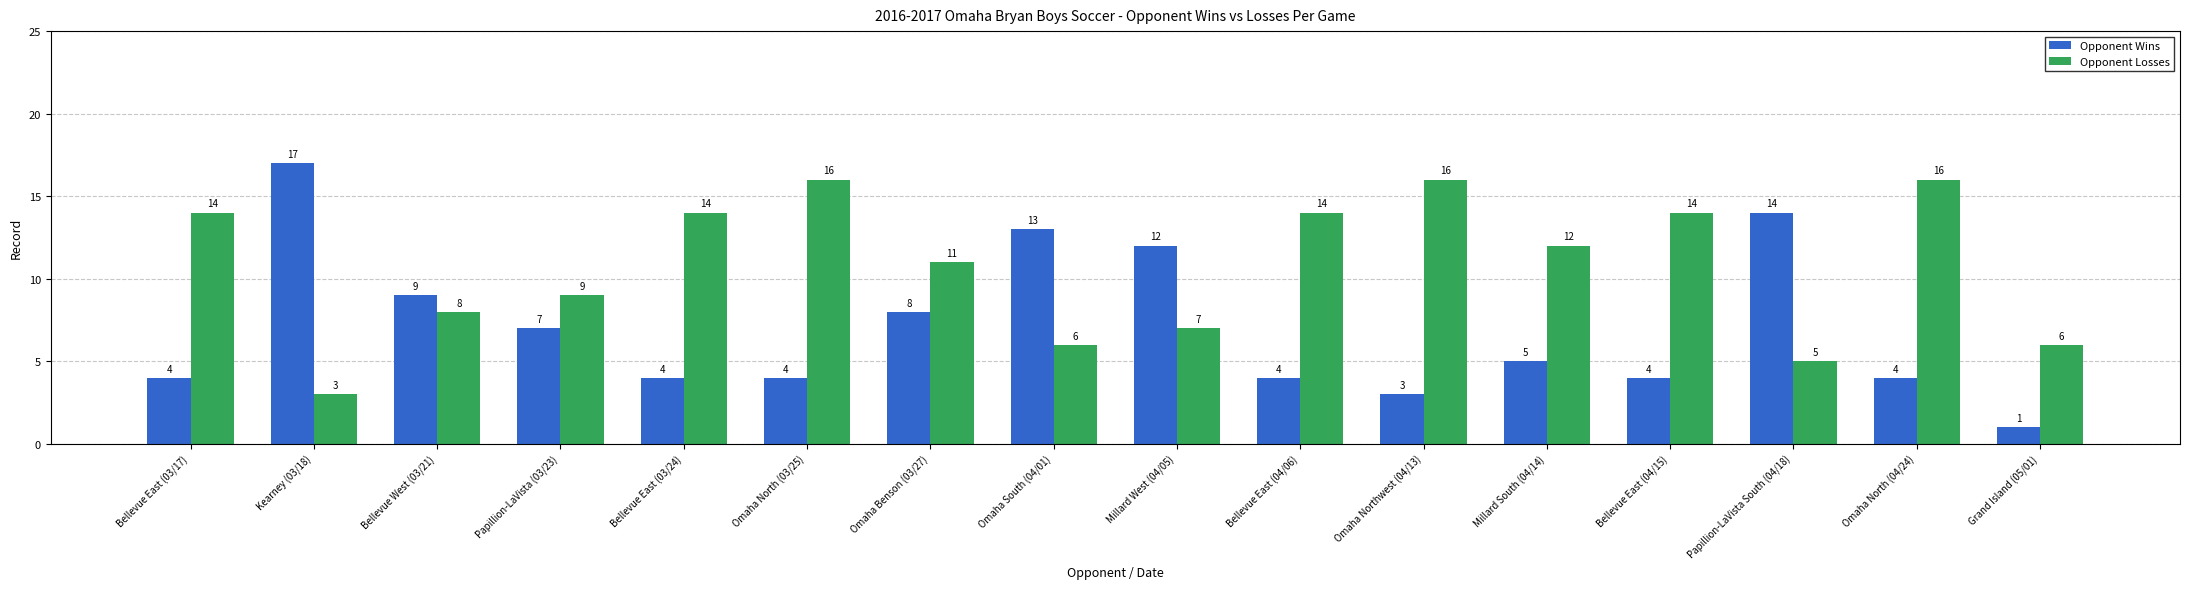

Rank the series by their average value, from highest to lowest.

Opponent Losses, Opponent Wins